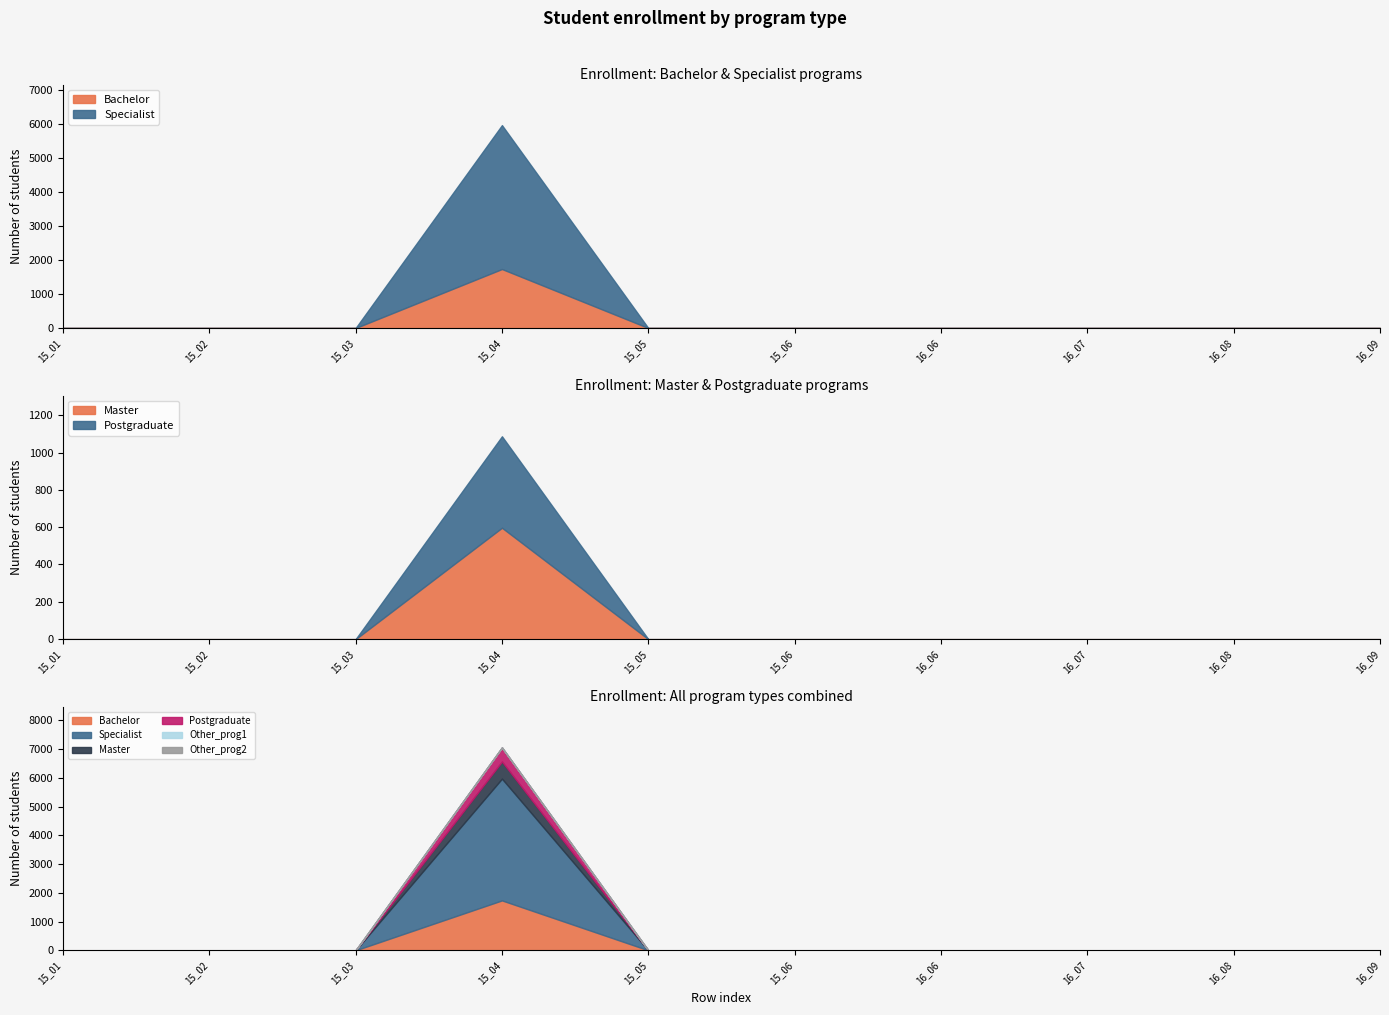

True or false: Other_prog2 and Master cross at least once.

False